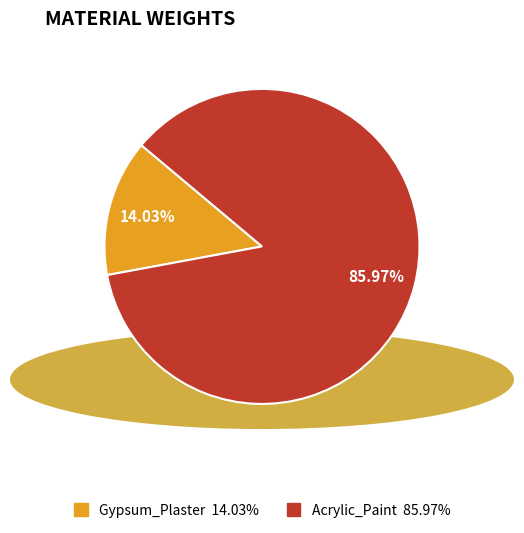

To the nearest percent, what is the difference between the Acrylic_Paint and Gypsum_Plaster slice percentages?

72%